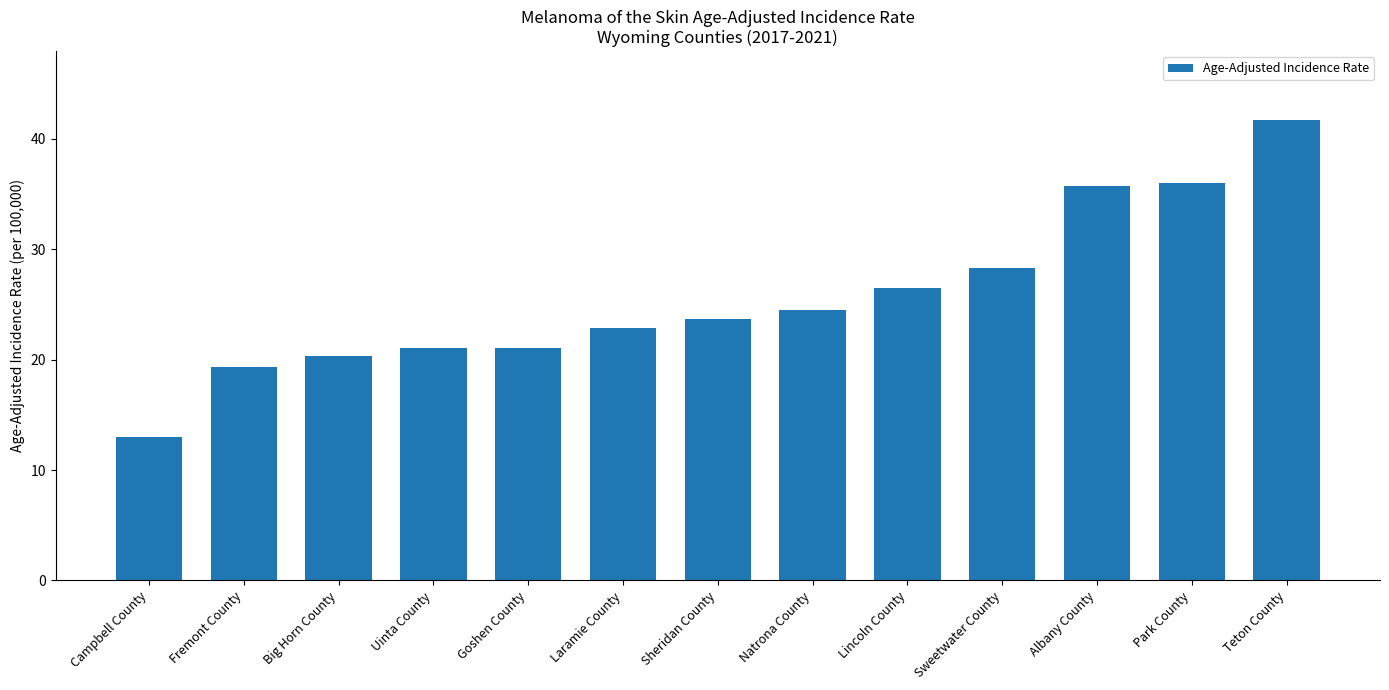

Read the value at Sheridan County.

23.7